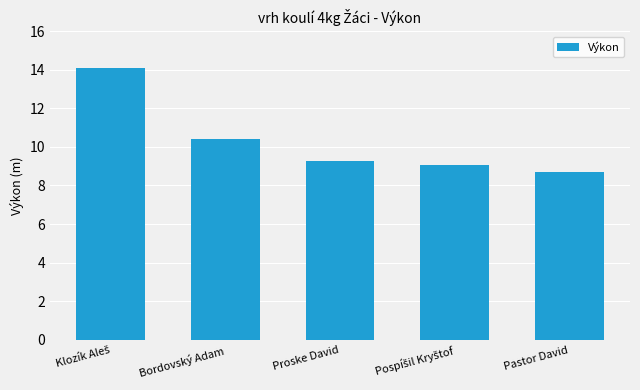

What is the label of the 5th bar from the left?

Pastor David